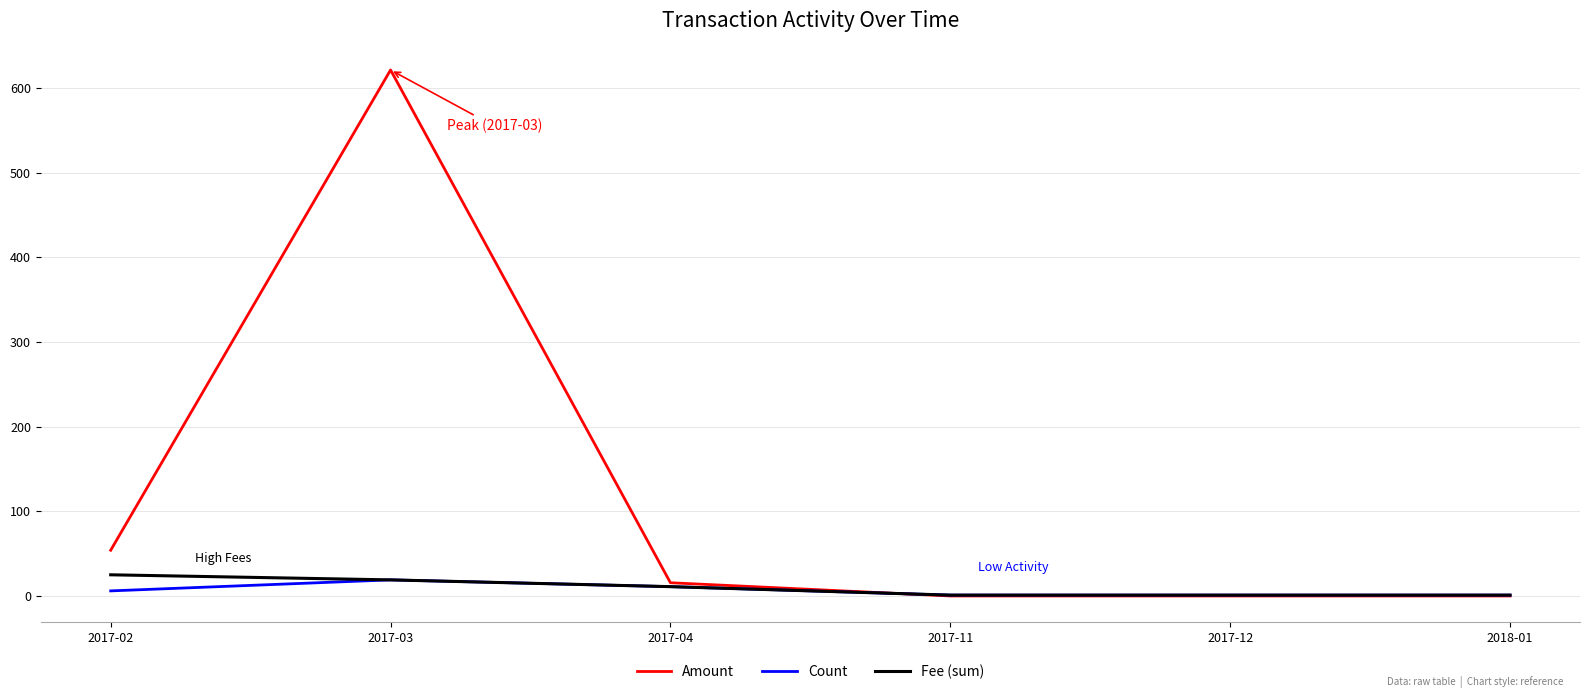

Which series has the largest range (max minus min)?

Amount